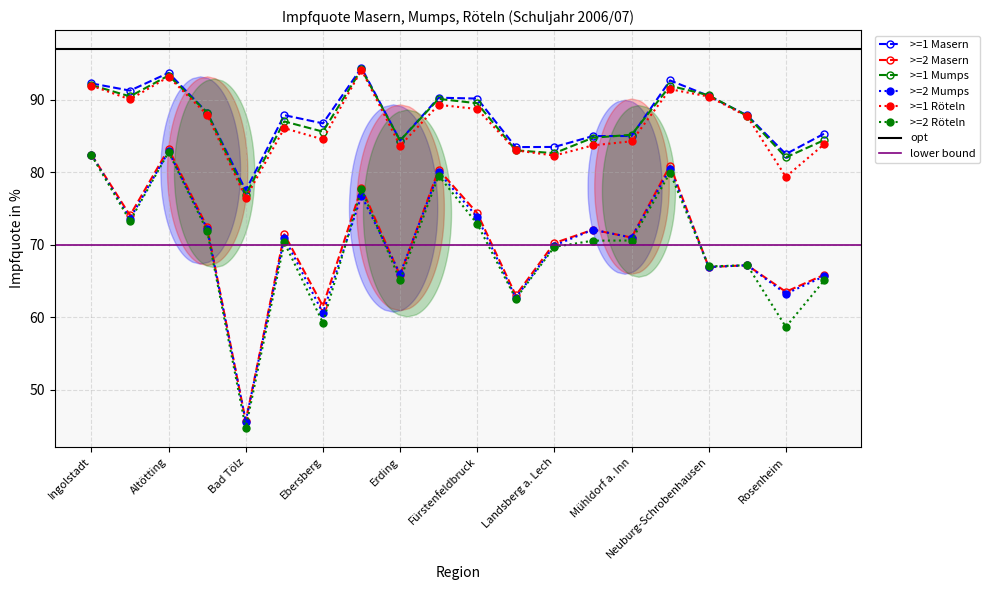

The >=2 Masern series shows 65.8 at Erding. True or false?

True